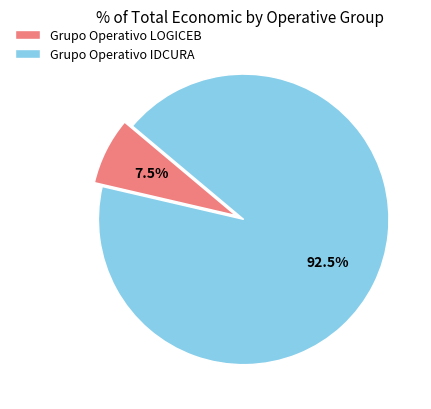

What percentage is NOT represented by Grupo Operativo LOGICEB?

92.5%